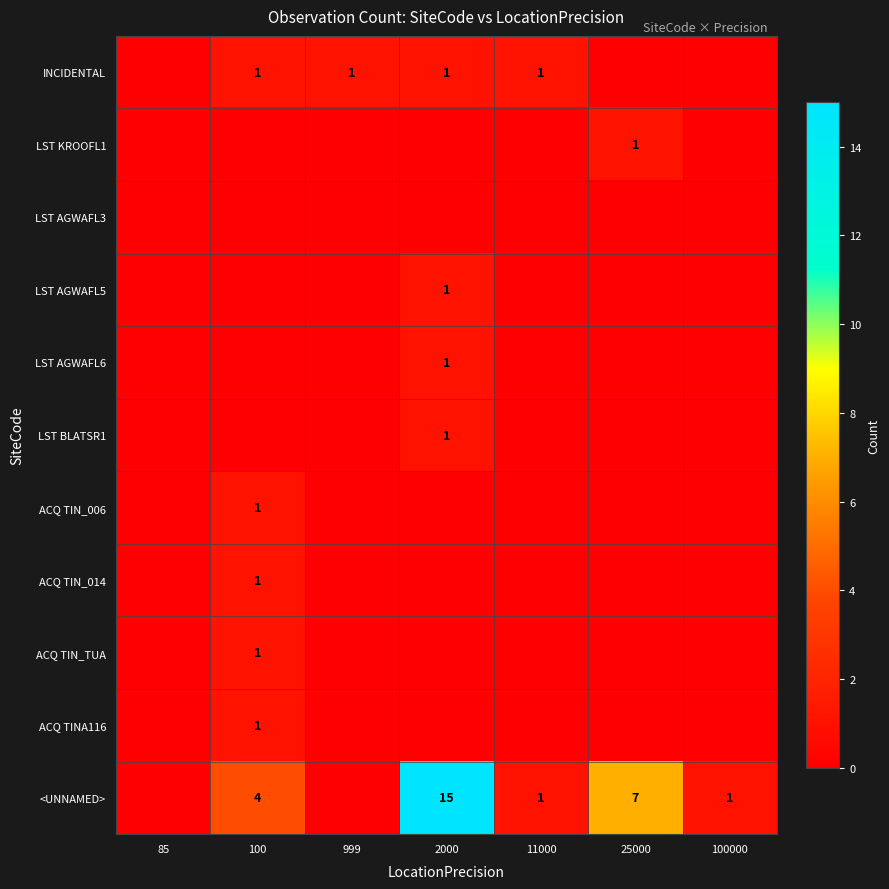

Is it true that <UNNAMED> equals 0 at 11000?

False